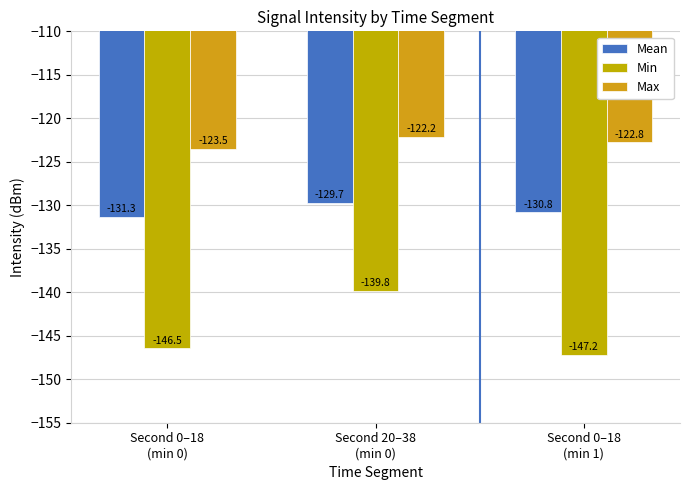

Which series changed the most between Second 0–18
(min 0) and Second 0–18
(min 1)?

Max